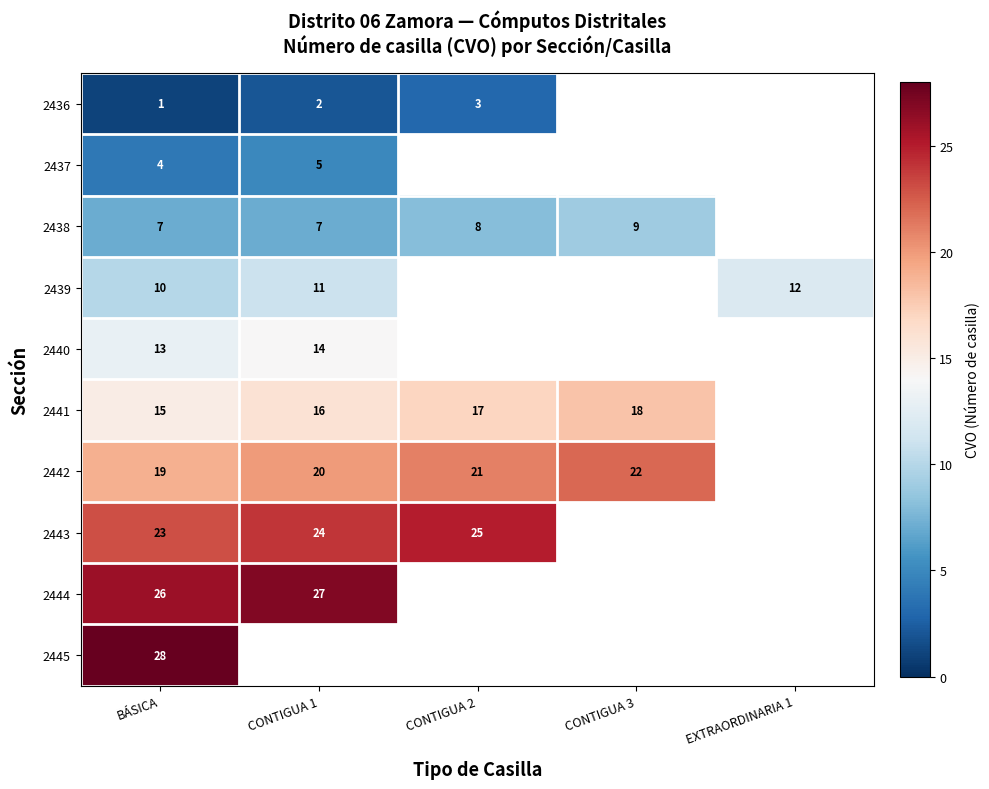

What is the greatest value displayed?

28.0